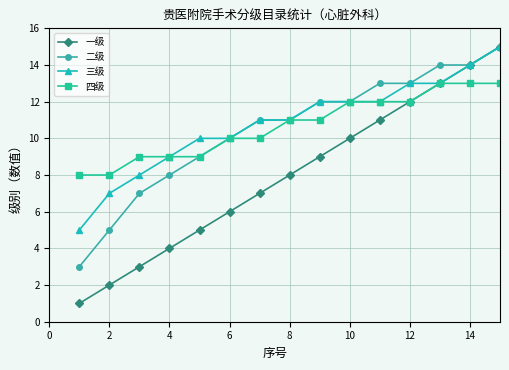

Which series has the largest range (max minus min)?

一级